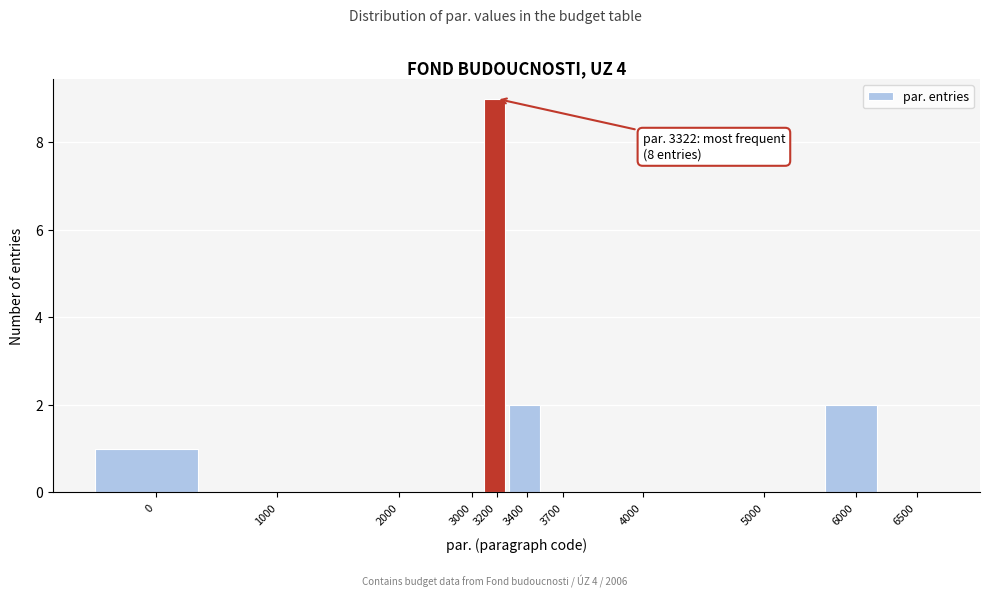

Reading left to right, list all the values displayed in this chart.

0=1	1000=0	2000=0	3000=0	3200=9	3400=2	3700=0	4000=0	5000=0	6000=2	6500=0